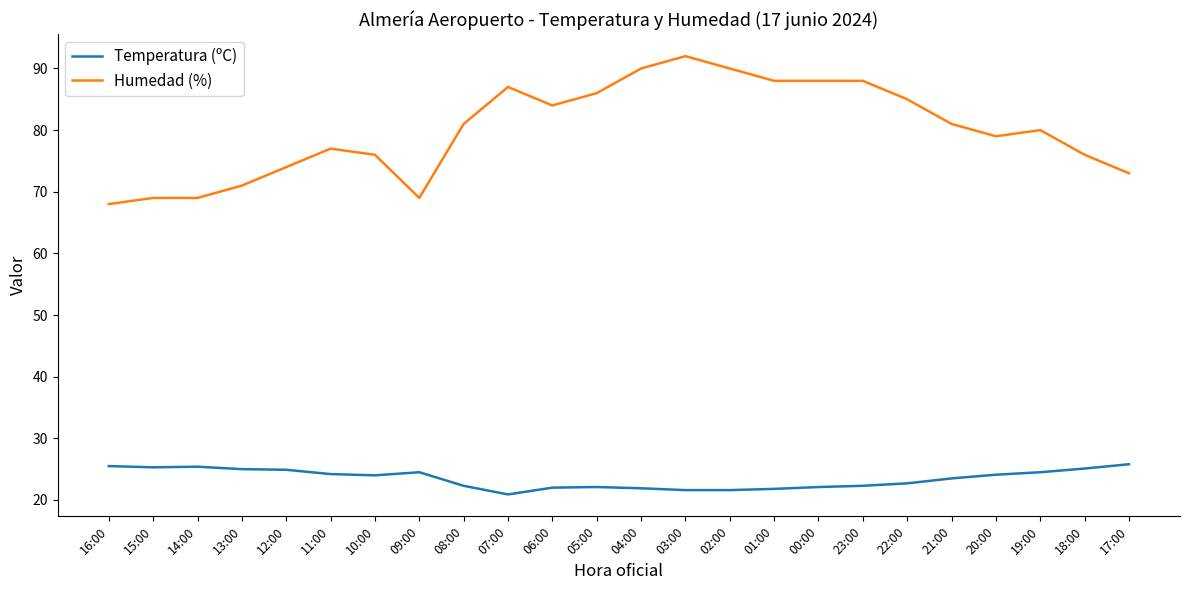

What is the highest value of the Humedad (%) series?

92.0